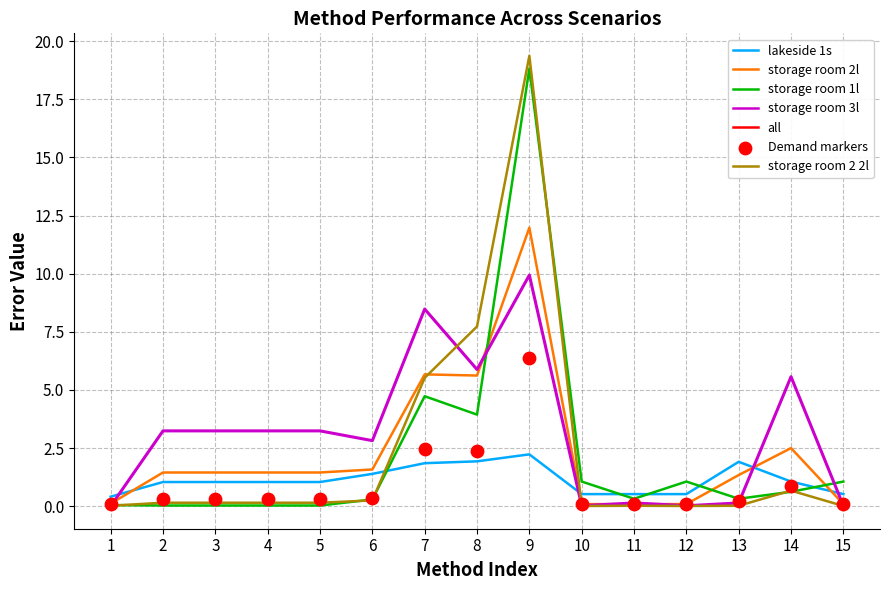

At how many categories does at least one series exceed 2?

9